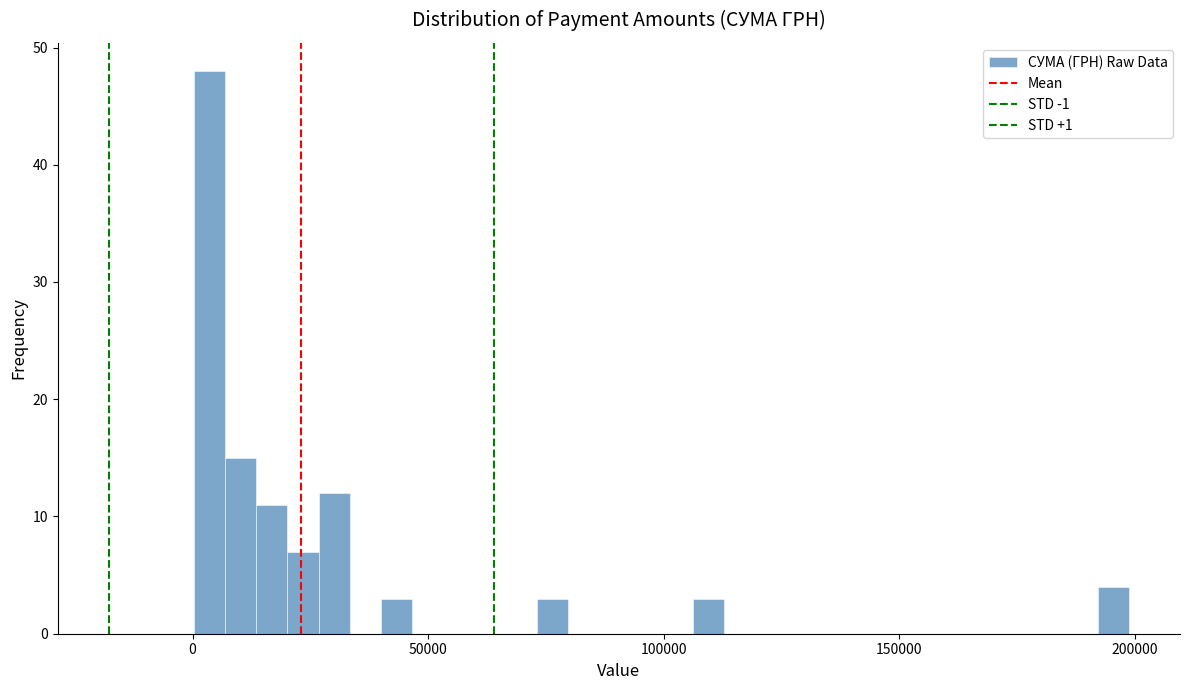

Read against the x-axis, roughly where is the centre of the tallest bar?

5000